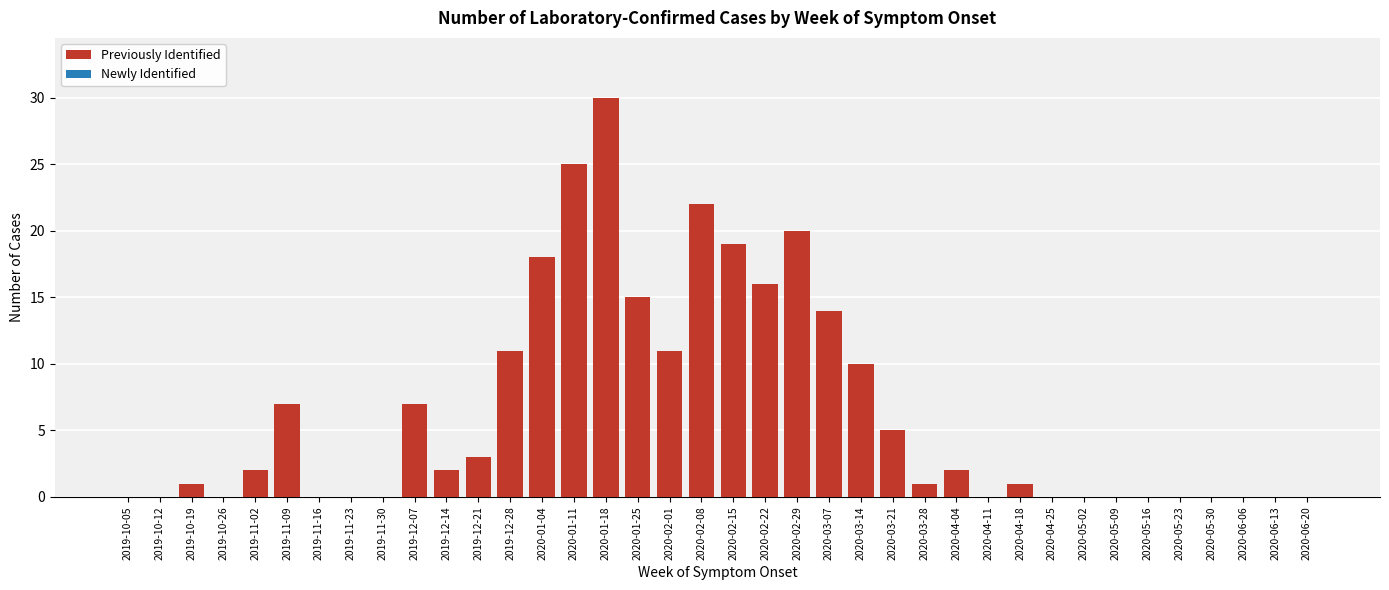

What is the change in value from 2019-10-19 to 2020-01-25?

+14